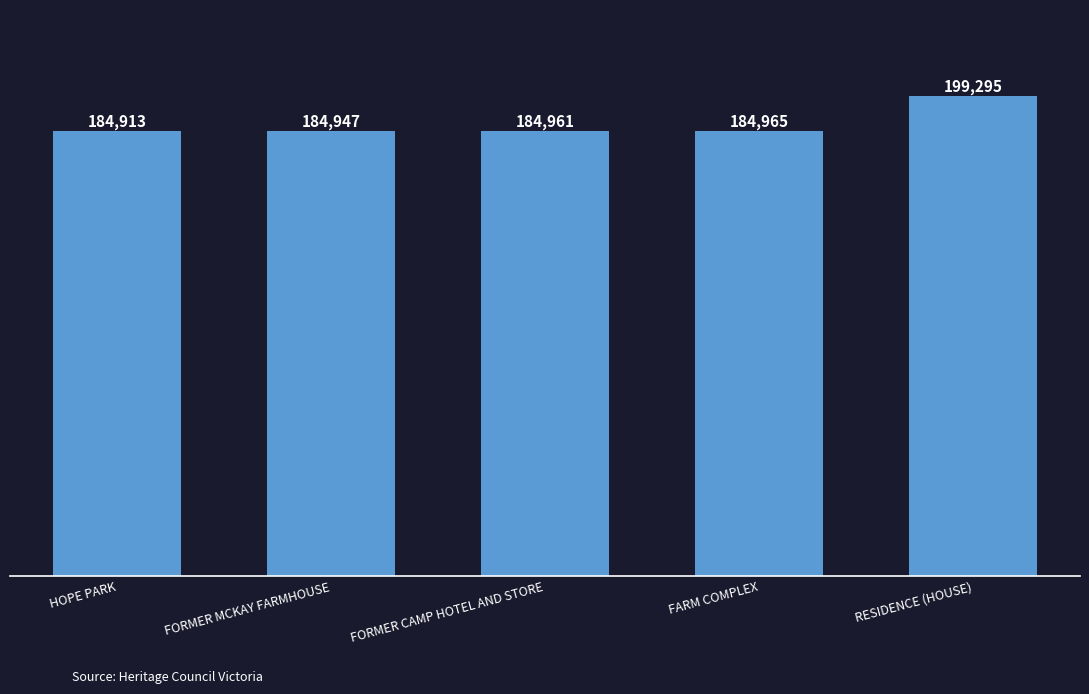

Rank the categories by value from highest to lowest.

RESIDENCE (HOUSE), FARM COMPLEX, FORMER CAMP HOTEL AND STORE, FORMER MCKAY FARMHOUSE, HOPE PARK